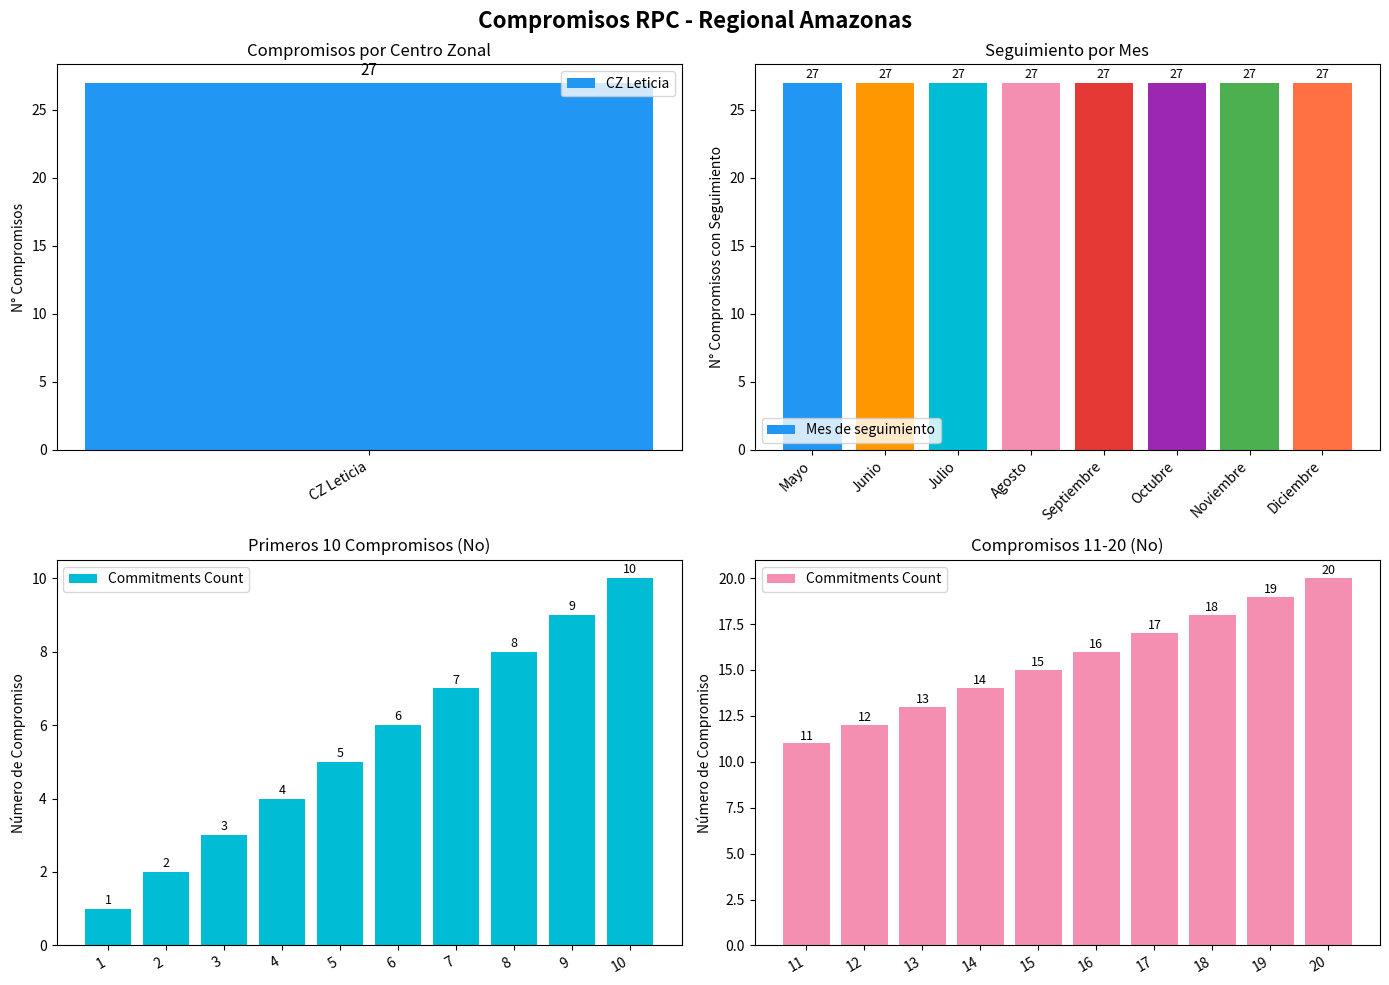

Rank the categories by value from highest to lowest.

20, 19, 18, 17, 16, 15, 14, 13, 12, 11, 10, 9, 8, 7, 6, 5, 4, 3, 2, 1